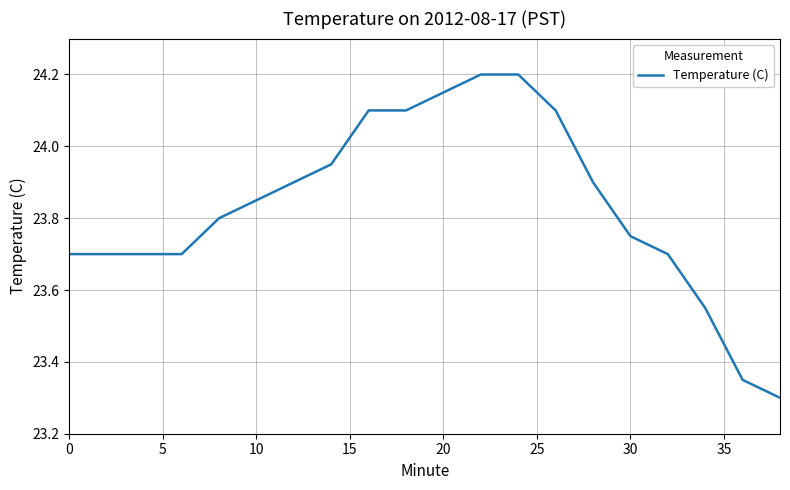

What is the maximum value shown in the chart?

24.2